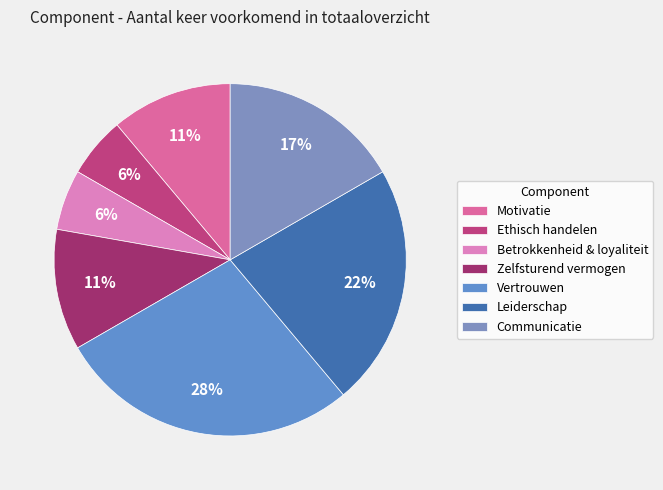

To the nearest percent, what portion does Ethisch handelen represent?

6%